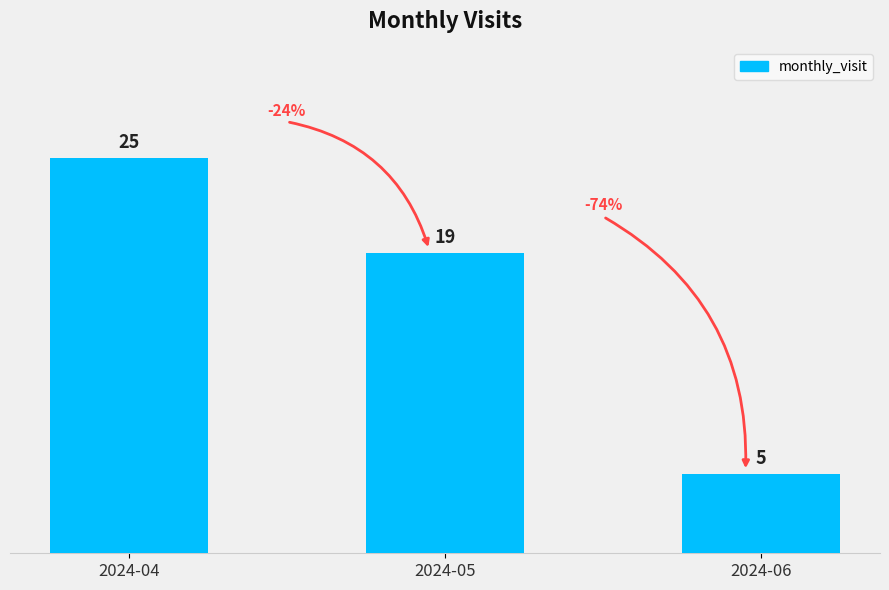

What is the value of the 3rd bar from the left?

5